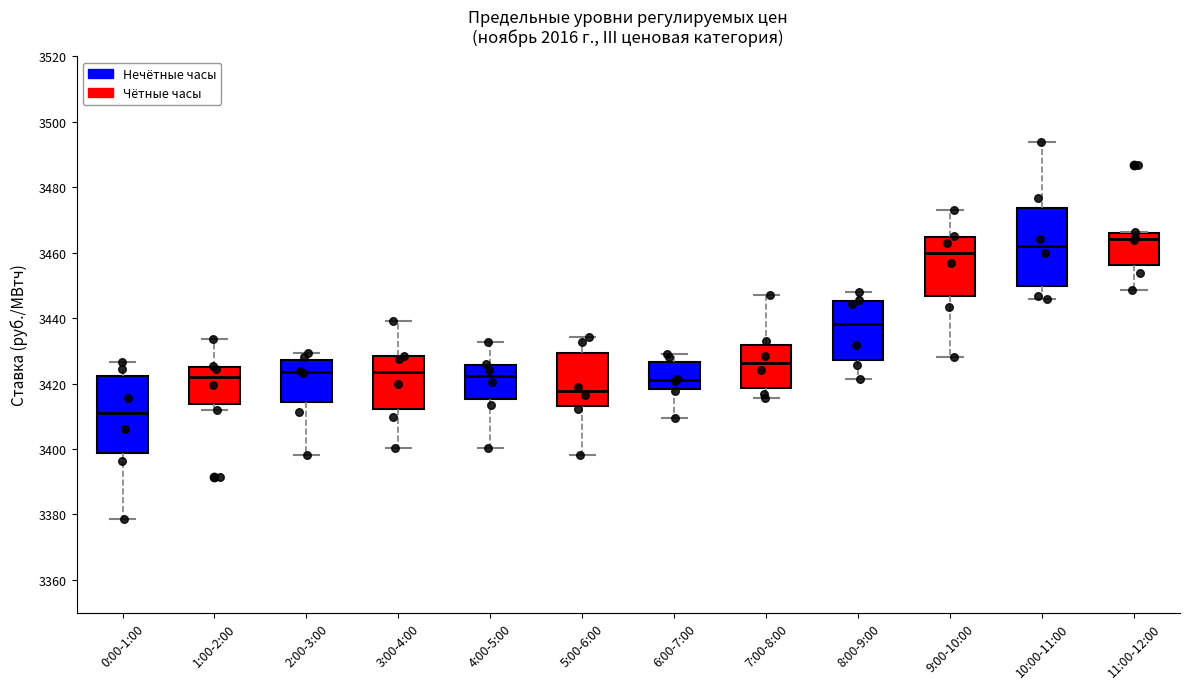

Reading left to right, transcribe this box plot: for each box, give where its median line is, the range the box spans, and where its two whiskers end, as read against the y-axis. The values are not printed on the chart, so give them approximately, as read against the axis.

0:00-1:00: median 3410, box 3398 to 3422, whiskers 3378 to 3426
1:00-2:00: median 3422, box 3414 to 3426, whiskers 3412 to 3434
2:00-3:00: median 3424, box 3414 to 3428, whiskers 3398 to 3430
3:00-4:00: median 3424, box 3412 to 3428, whiskers 3400 to 3440
4:00-5:00: median 3422, box 3416 to 3426, whiskers 3400 to 3432
5:00-6:00: median 3418, box 3414 to 3430, whiskers 3398 to 3434
6:00-7:00: median 3422, box 3418 to 3426, whiskers 3410 to 3428
7:00-8:00: median 3426, box 3418 to 3432, whiskers 3416 to 3448
8:00-9:00: median 3438, box 3428 to 3446, whiskers 3422 to 3448
9:00-10:00: median 3460, box 3446 to 3464, whiskers 3428 to 3474
10:00-11:00: median 3462, box 3450 to 3474, whiskers 3446 to 3494
11:00-12:00: median 3464, box 3456 to 3466, whiskers 3448 to 3466